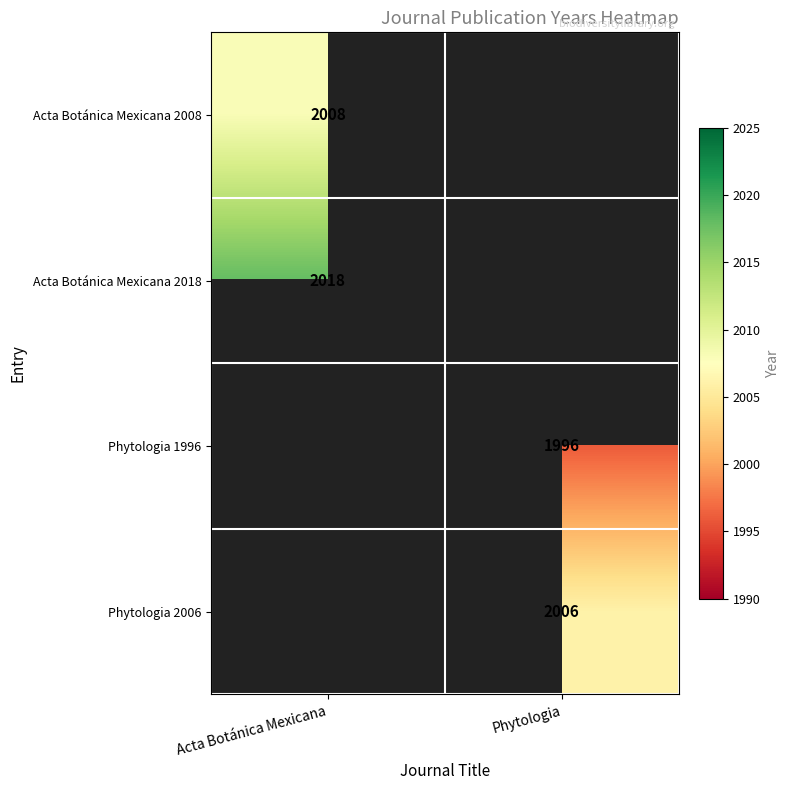

How many categories are shown in the chart?

2